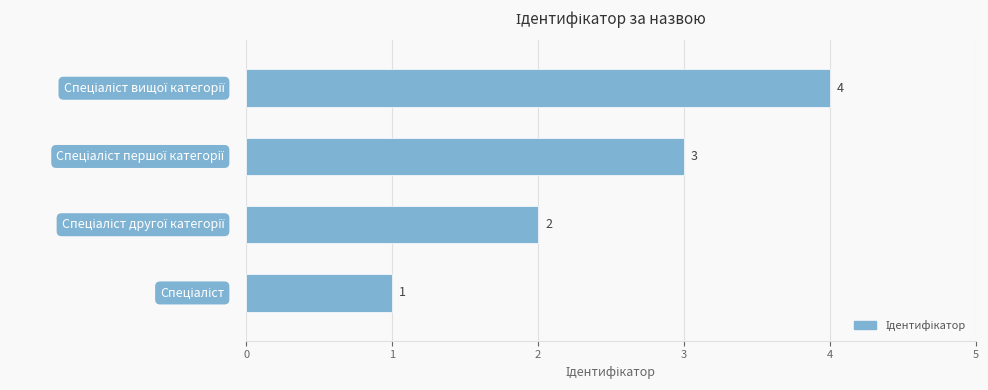

How many values are between 2 and 4?

3